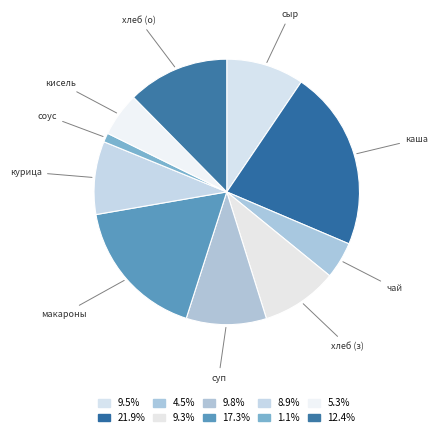

Does any single category account for the majority?

No